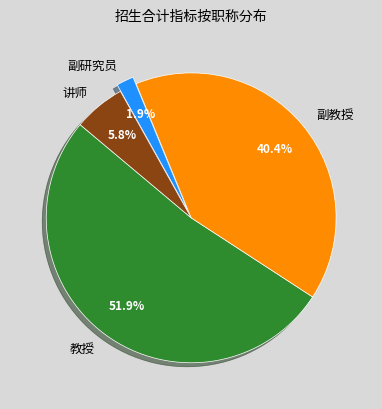

Rank the categories by value from lowest to highest.

副研究员, 讲师, 副教授, 教授